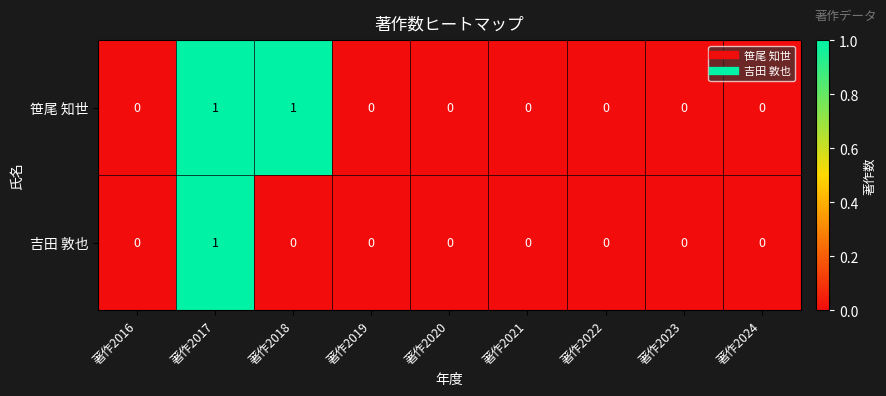

Reading left to right, list all the values displayed in this chart.

笹尾 知世: 著作2016=0	著作2017=1	著作2018=1	著作2019=0	著作2020=0	著作2021=0	著作2022=0	著作2023=0	著作2024=0
吉田 敦也: 著作2016=0	著作2017=1	著作2018=0	著作2019=0	著作2020=0	著作2021=0	著作2022=0	著作2023=0	著作2024=0